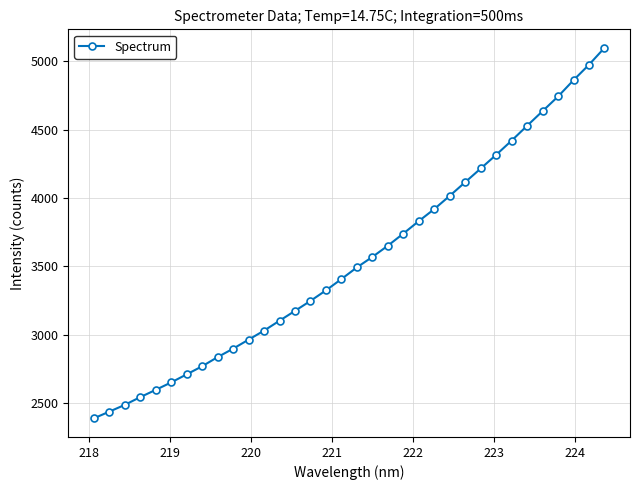

What is the average value?

3549.5